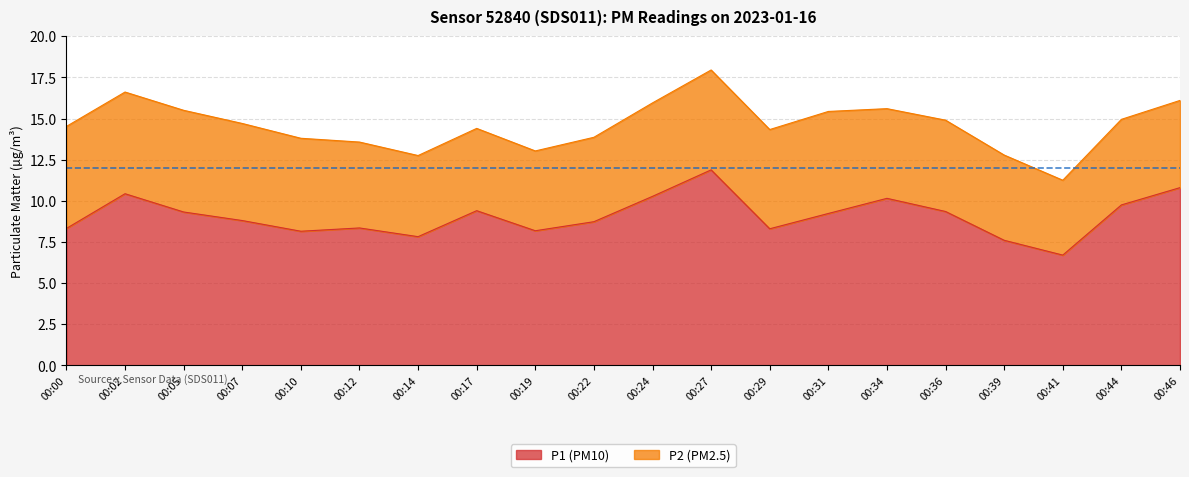

What is the difference between the values at 00:07 and 00:39?

1.2